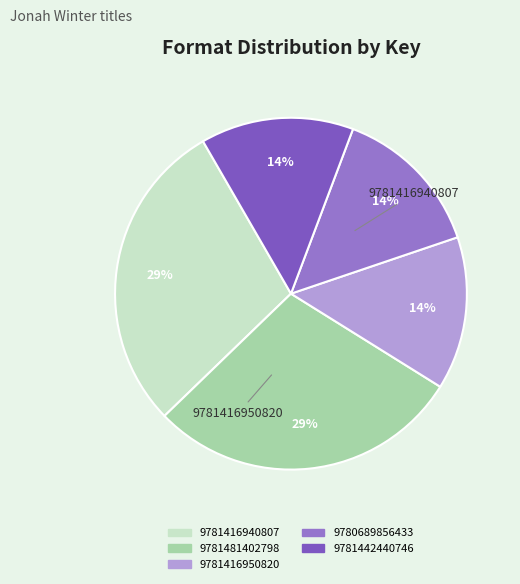

What percentage is the 9781416940807 slice, to the nearest percent?

29%